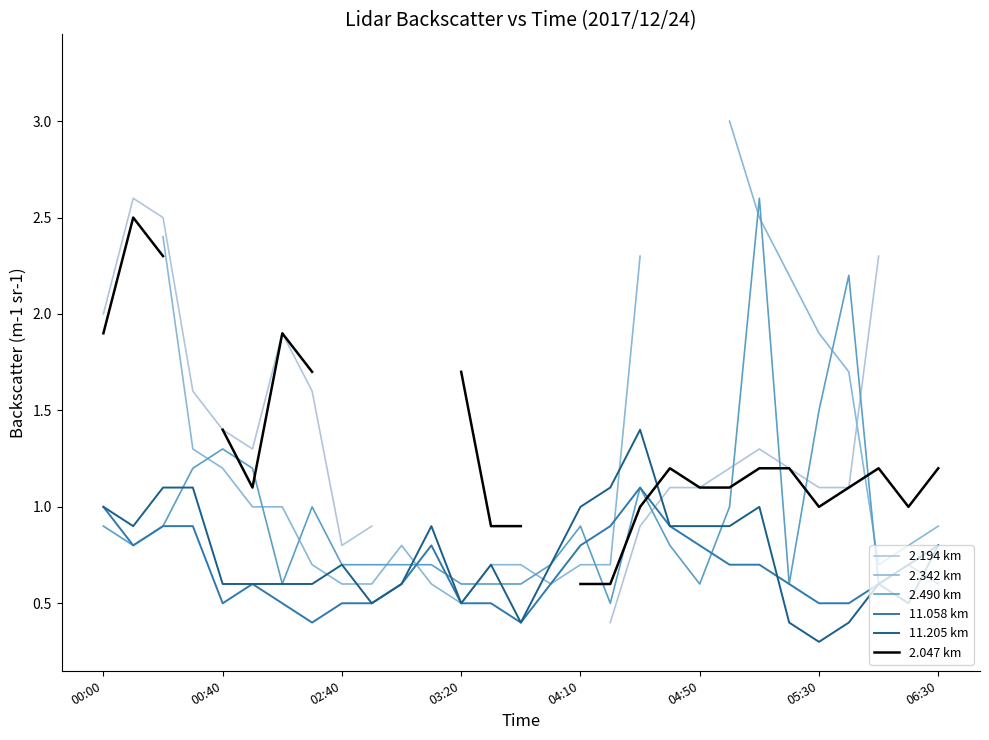

Is it true that 2.194 km equals 1.2 at 21?

True